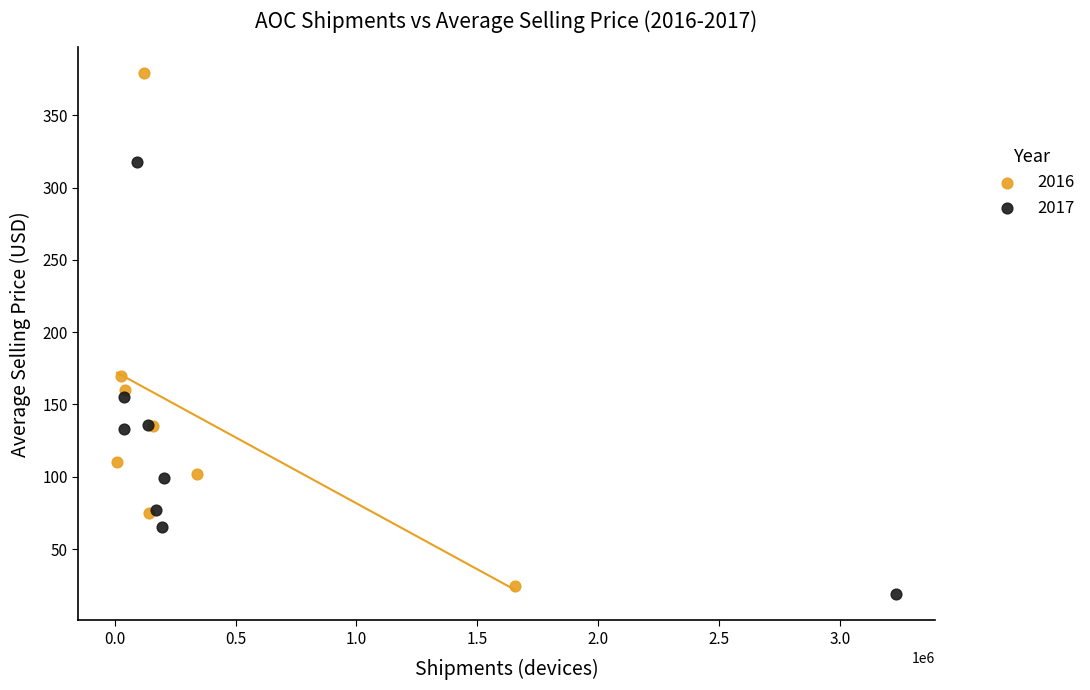

Which series has the widest spread of Y values?

2016